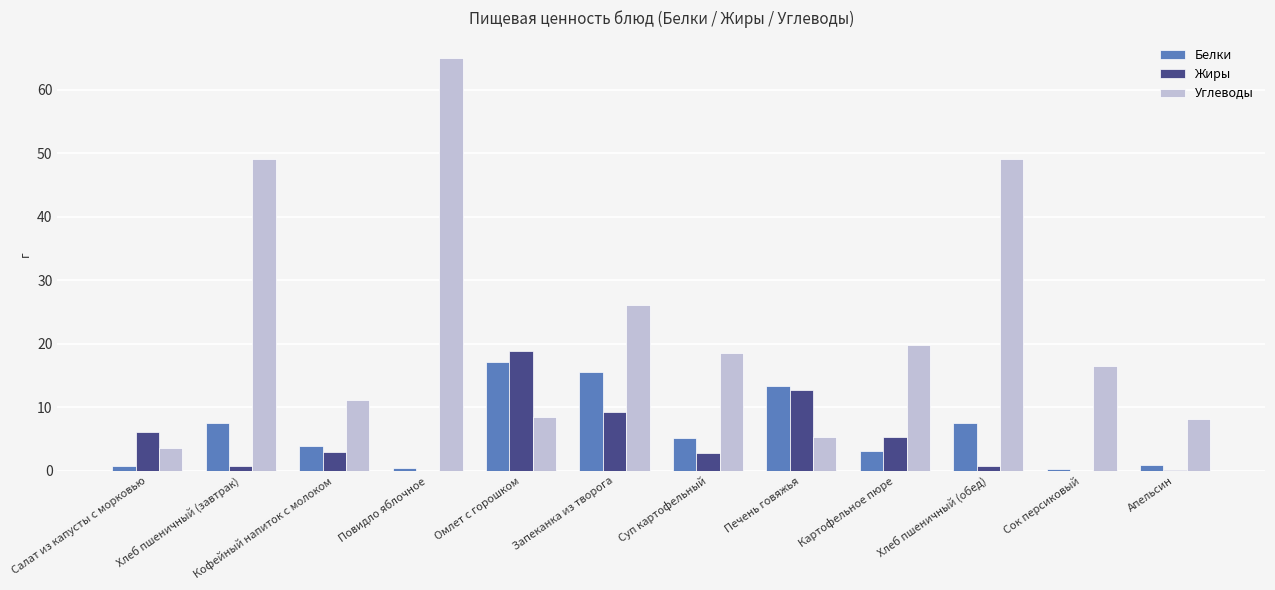

True or false: Углеводы has a value of 27.0 at Суп картофельный.

False